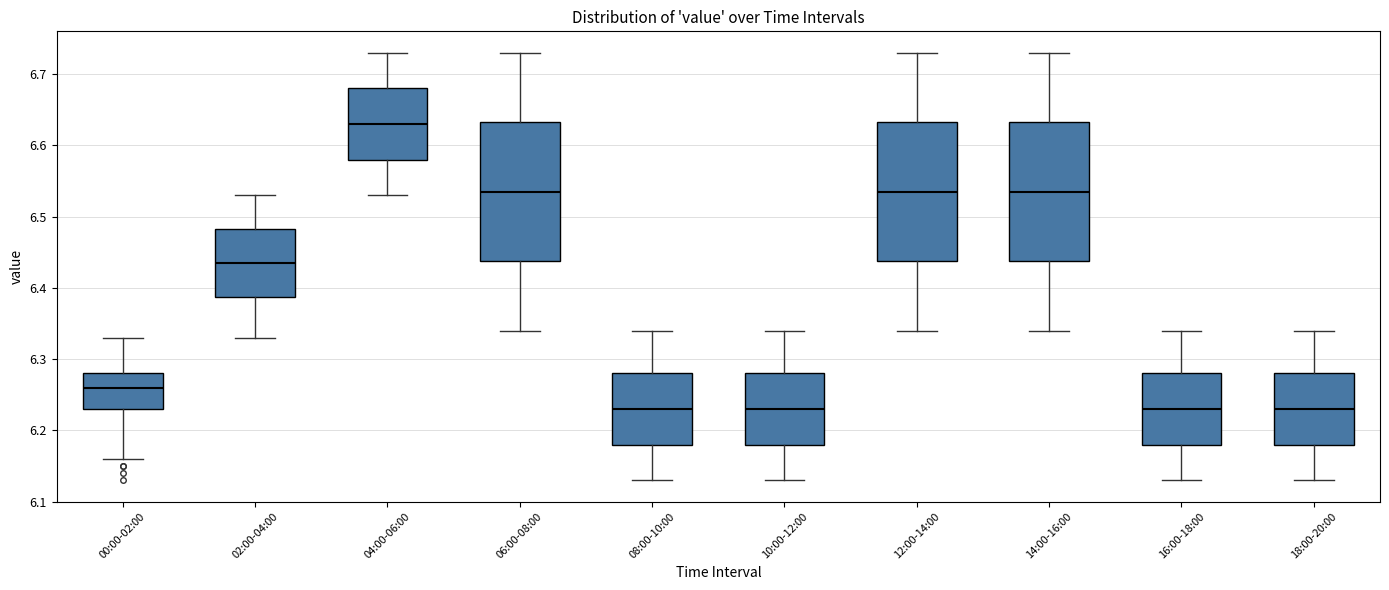

Reading left to right, read every box against the y-axis: the position of its median line, the range the box covers, and the ends of its whiskers. The values are not printed on the chart, so give them approximately, as read against the axis.

00:00-02:00: median 6.26, box 6.23 to 6.28, whiskers 6.16 to 6.33
02:00-04:00: median 6.44, box 6.39 to 6.48, whiskers 6.33 to 6.53
04:00-06:00: median 6.63, box 6.58 to 6.68, whiskers 6.53 to 6.73
06:00-08:00: median 6.54, box 6.44 to 6.63, whiskers 6.34 to 6.73
08:00-10:00: median 6.23, box 6.18 to 6.28, whiskers 6.13 to 6.34
10:00-12:00: median 6.23, box 6.18 to 6.28, whiskers 6.13 to 6.34
12:00-14:00: median 6.54, box 6.44 to 6.63, whiskers 6.34 to 6.73
14:00-16:00: median 6.54, box 6.44 to 6.63, whiskers 6.34 to 6.73
16:00-18:00: median 6.23, box 6.18 to 6.28, whiskers 6.13 to 6.34
18:00-20:00: median 6.23, box 6.18 to 6.28, whiskers 6.13 to 6.34